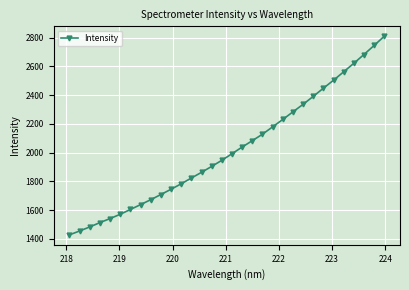

What is the value of the 11th point from the left?

1745.3